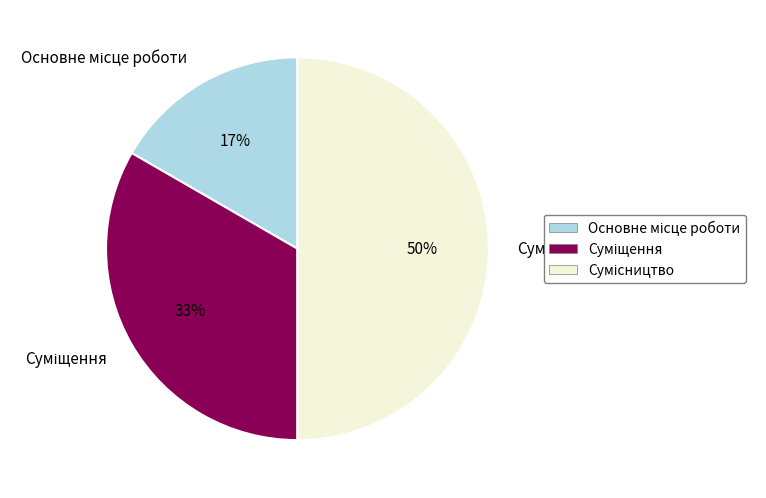

To the nearest percent, what is the average slice percentage?

33%